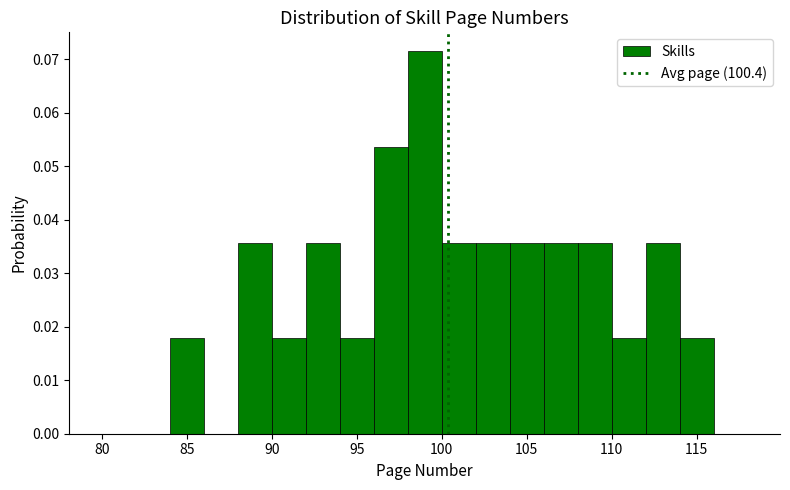

Reading left to right, list every bar in this chart as the range it spans on the x-axis followed by its height. The values are not printed on the chart, so give them approximately, as read against the axis.

80 to 82: 0
82 to 84: 0
84 to 86: 0.018
86 to 88: 0
88 to 90: 0.036
90 to 92: 0.018
92 to 94: 0.036
94 to 96: 0.018
96 to 98: 0.054
98 to 100: 0.071
100 to 102: 0.036
102 to 104: 0.036
104 to 106: 0.036
106 to 108: 0.036
108 to 110: 0.036
110 to 112: 0.018
112 to 114: 0.036
114 to 116: 0.018
116 to 118: 0